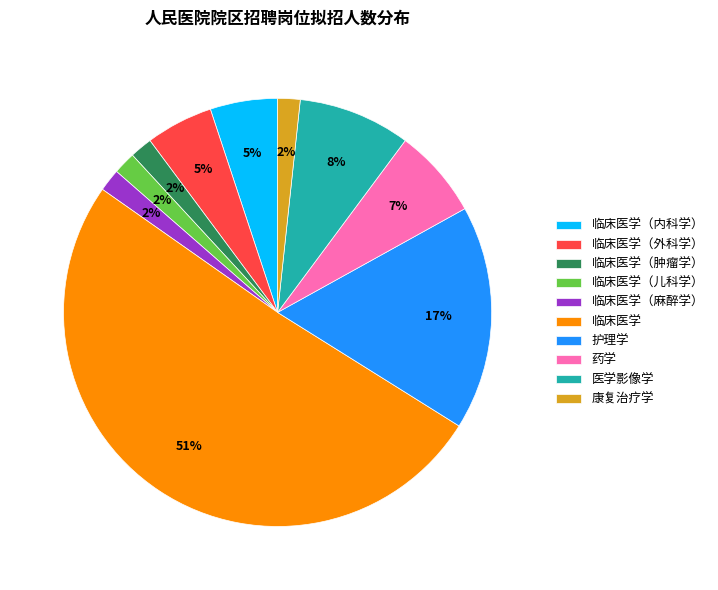

To the nearest percent, what is the difference between the largest and smallest slice percentages?

49%